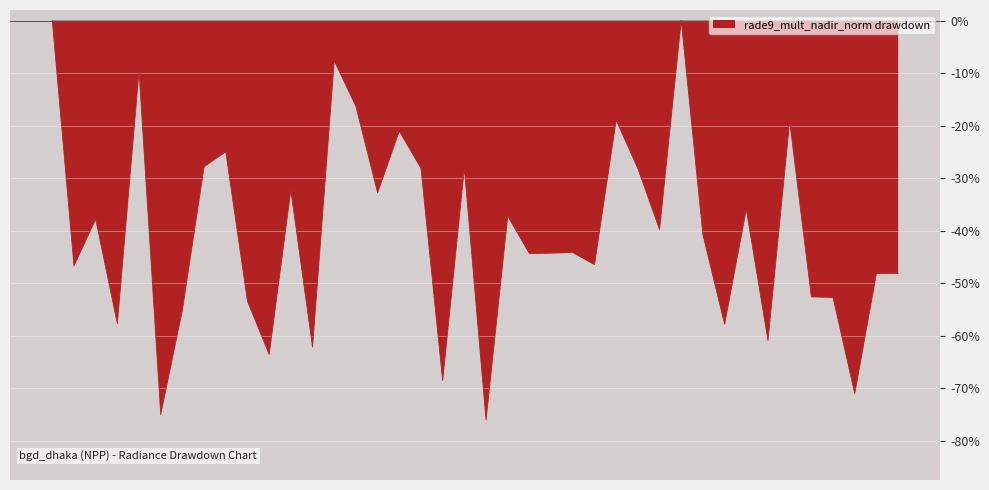

How many lines are shown in the chart?

1